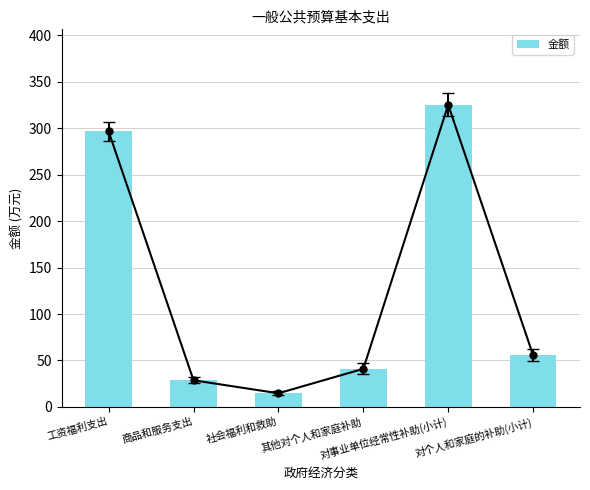

Reading left to right, transcribe all the data shown in this chart.

工资福利支出=296.6	商品和服务支出=28.7	社会福利和救助=14.7	其他对个人和家庭补助=41.0	对事业单位经常性补助(小计)=325.3	对个人和家庭的补助(小计)=55.6